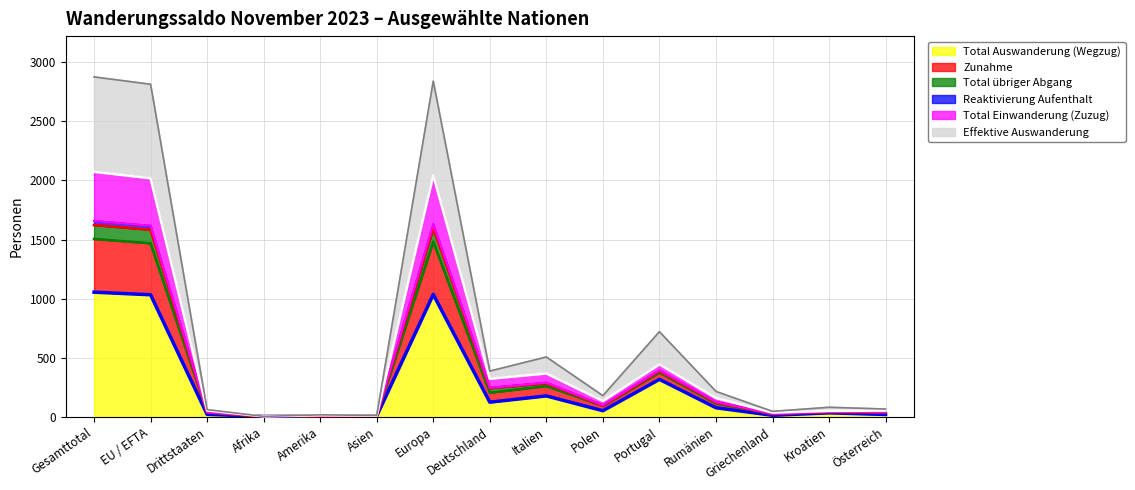

What is the maximum value for Total Auswanderung (Wegzug)?

1055